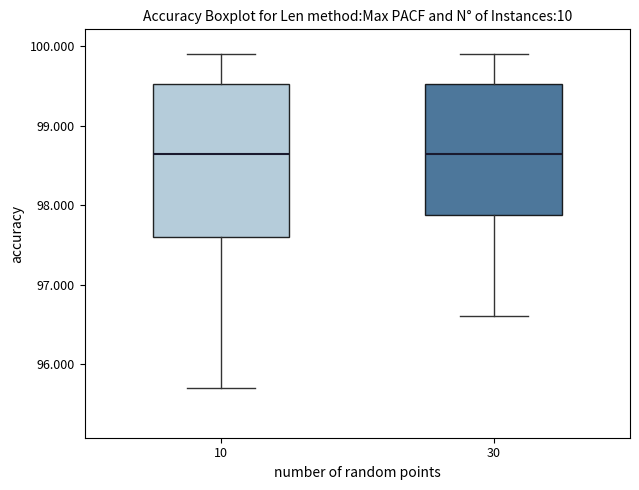

Where is the upper edge of the box at x = 30 on the y-axis? The values are not printed on the chart, so give them approximately, as read against the axis.

99.5